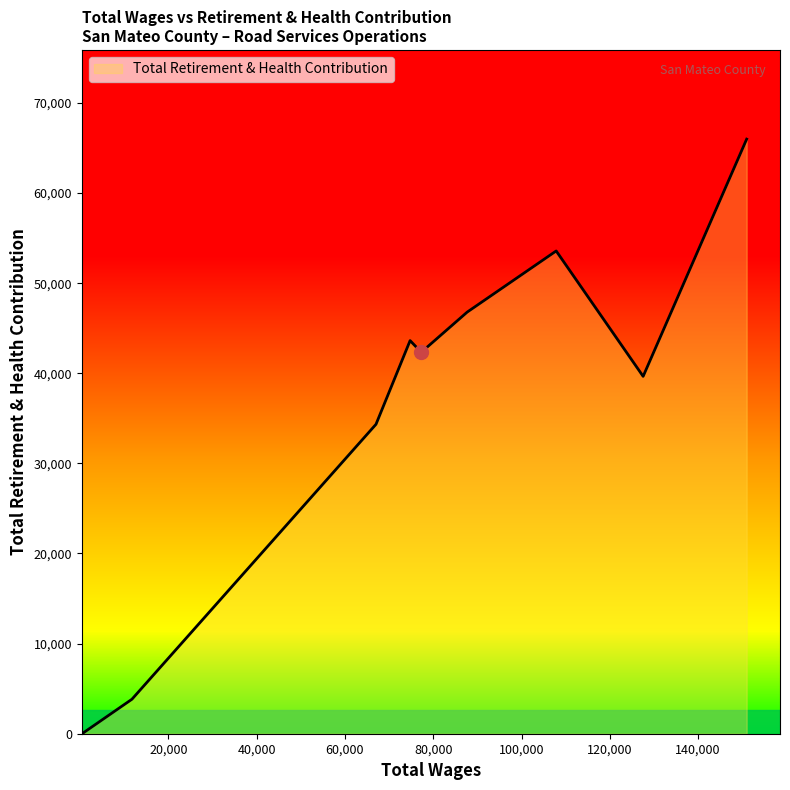

What is the difference between the maximum and minimum values?

65982